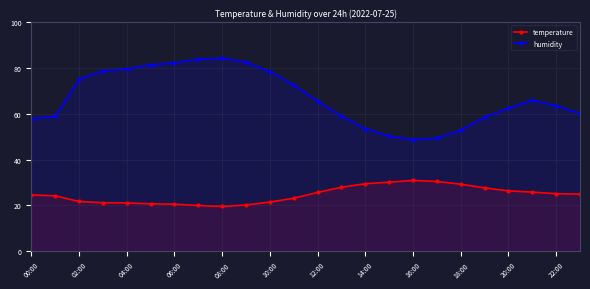

Is it true that humidity equals 19.2 at 18:00?

False